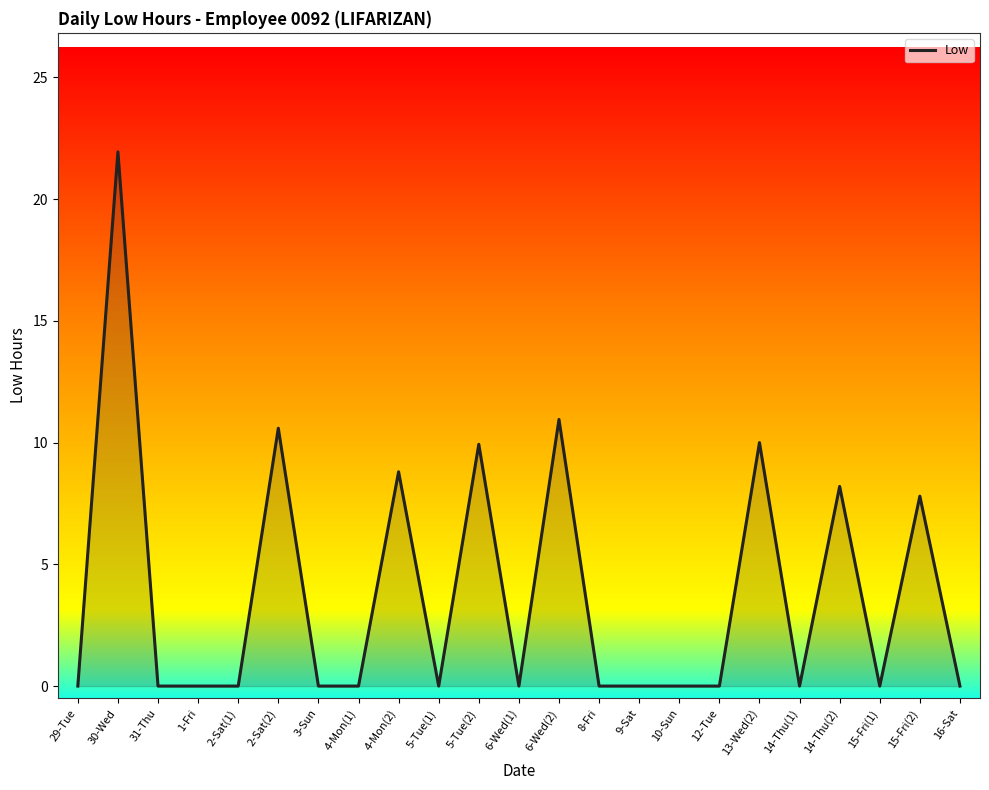

What position from the left is 29-Tue?

1